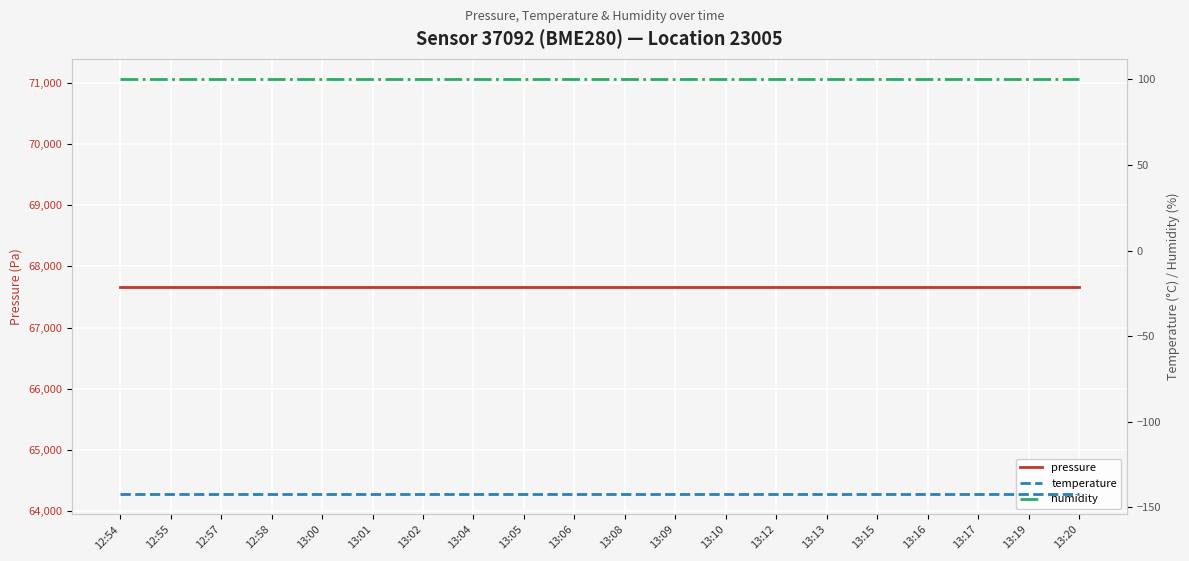

What position from the right is 12:57?

18